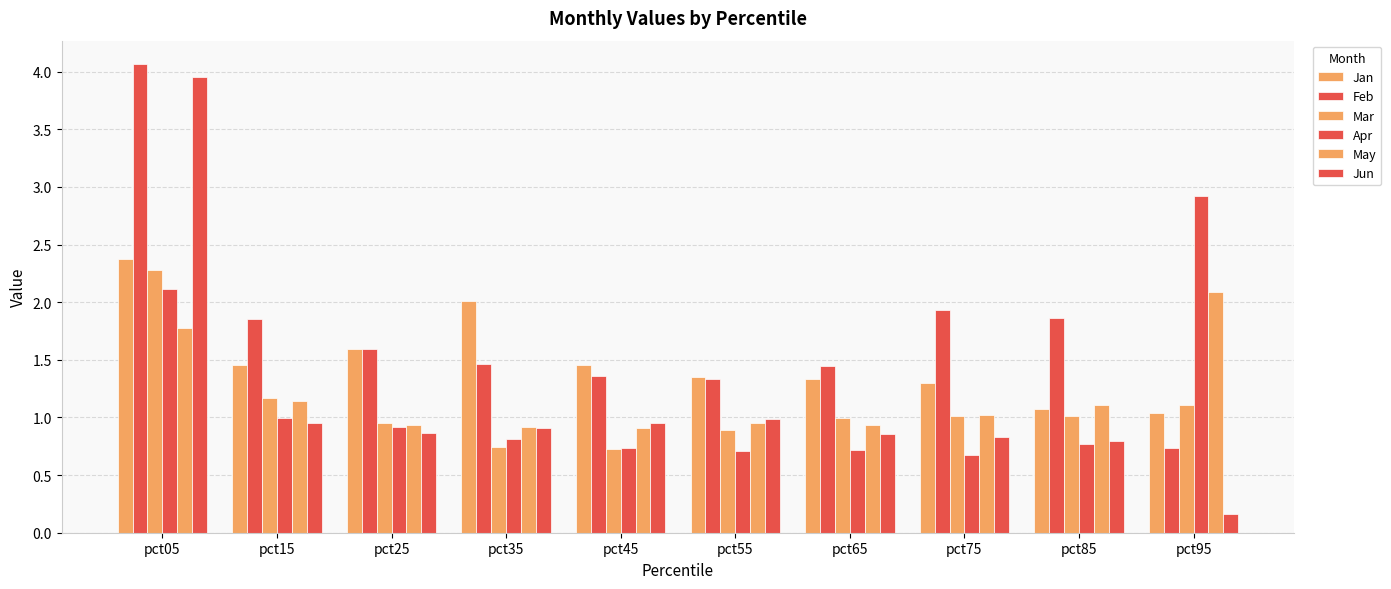

What is the difference between the maximum and minimum values in the Jan series?

1.3